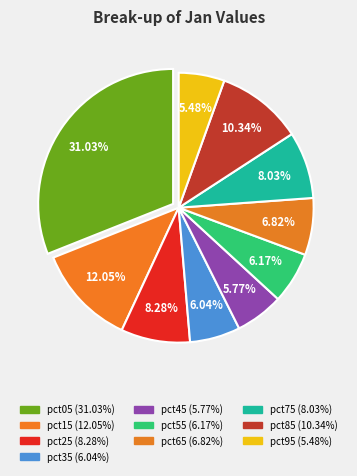

How many segments does this pie chart have?

10